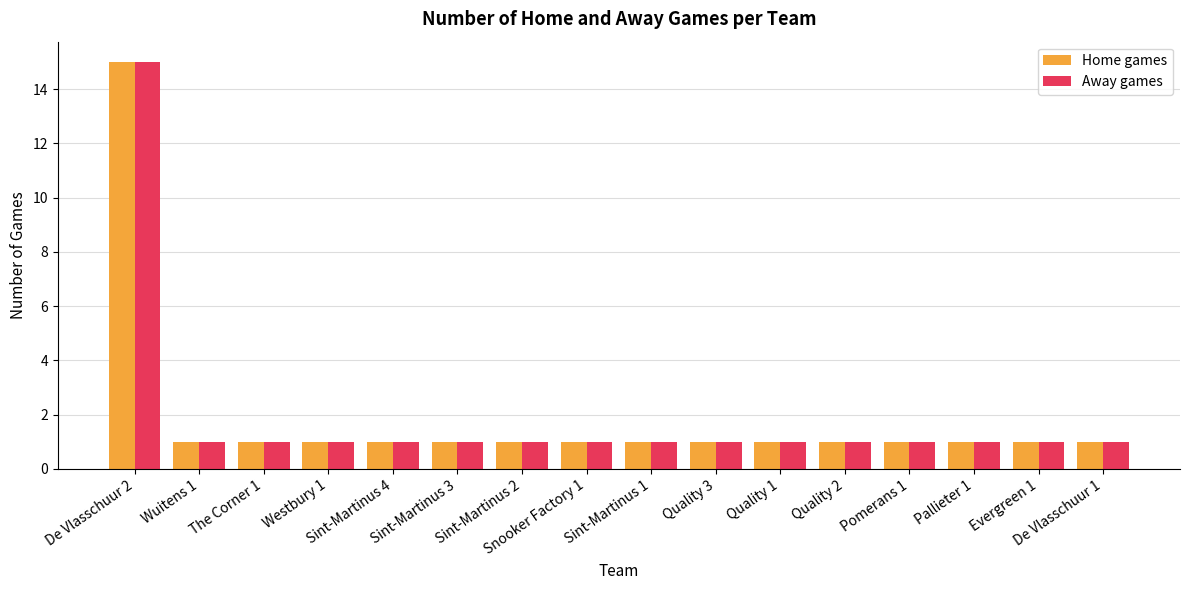

What are all the series names shown in the legend?

Home games, Away games